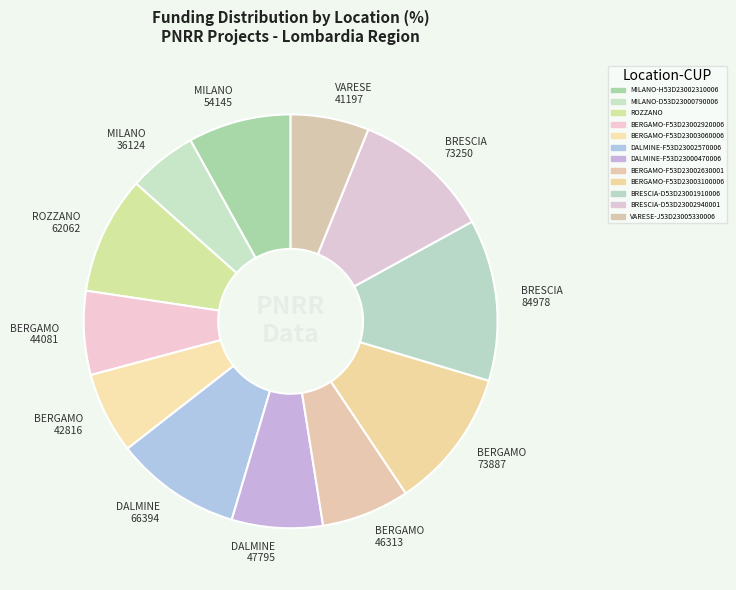

Which category has the smallest portion of the pie?

MILANO 36124